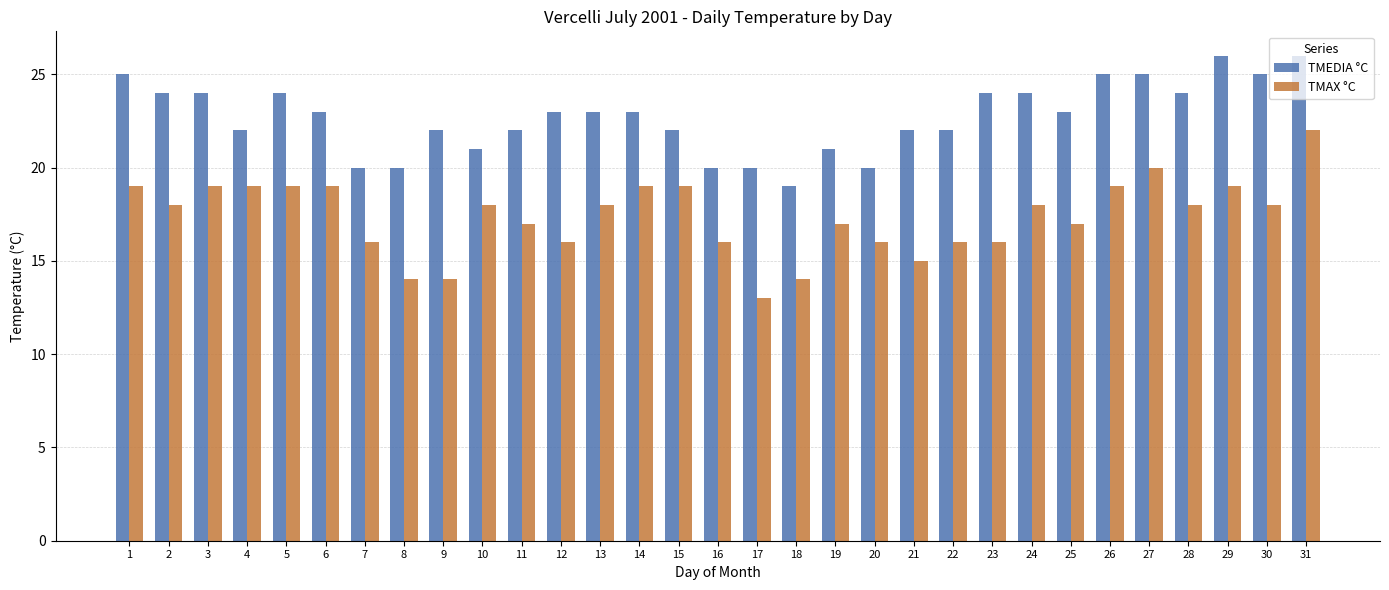

What are all the series names shown in the legend?

TMEDIA °C, TMAX °C